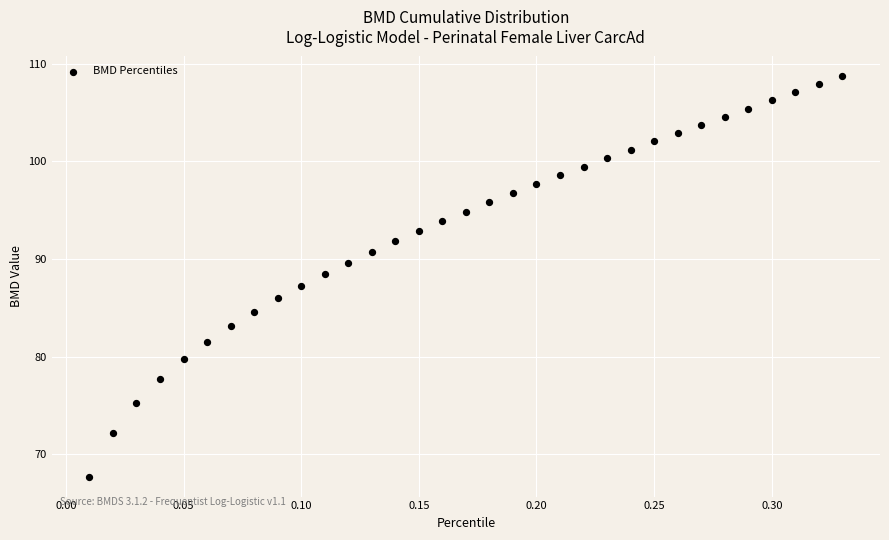

What is the range of X values (max minus min)?

0.3